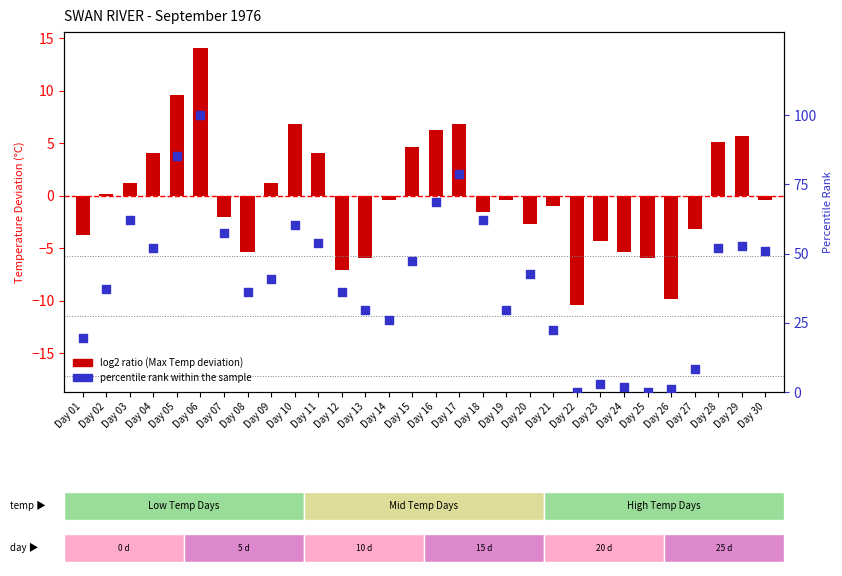

Which series contains the highest Y value?

percentile rank within the sample